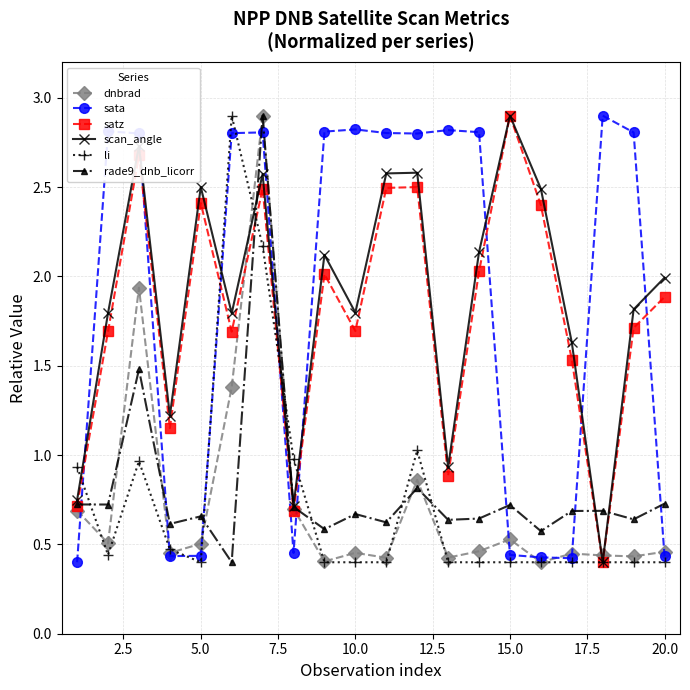

What is the greatest value displayed?

2.9